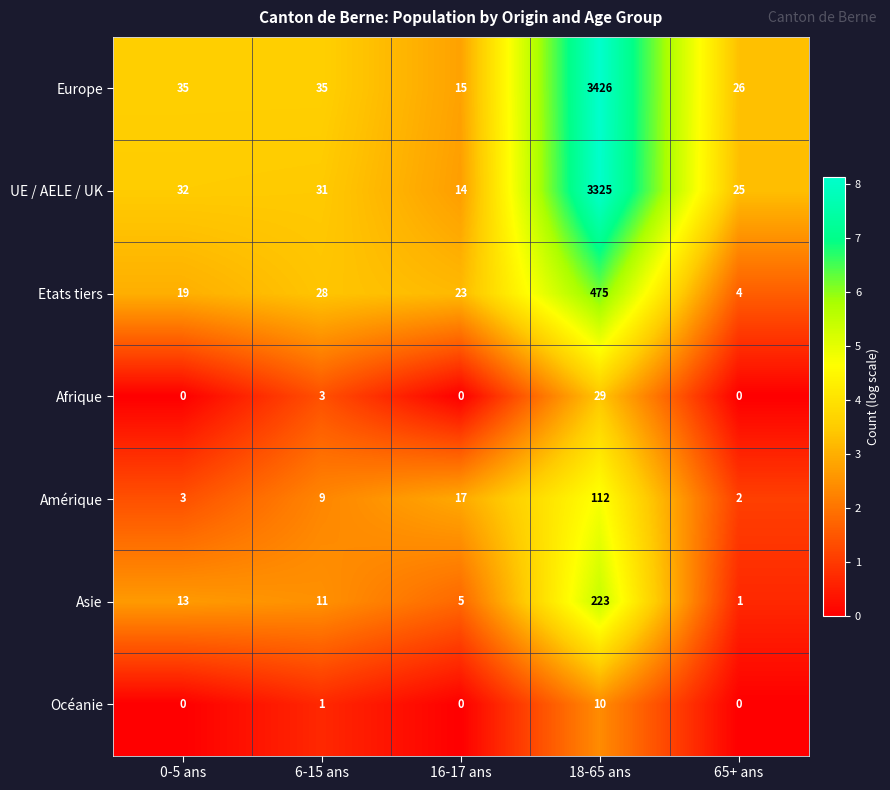

At how many categories does at least one series exceed 6?

5